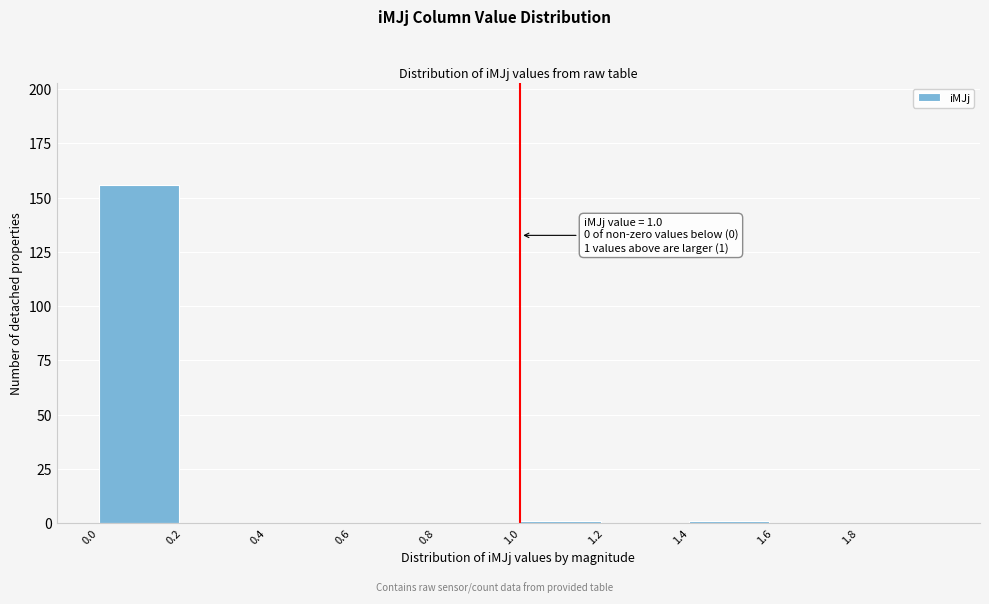

Which range on the x-axis has the tallest bar?

0.0 to 0.2